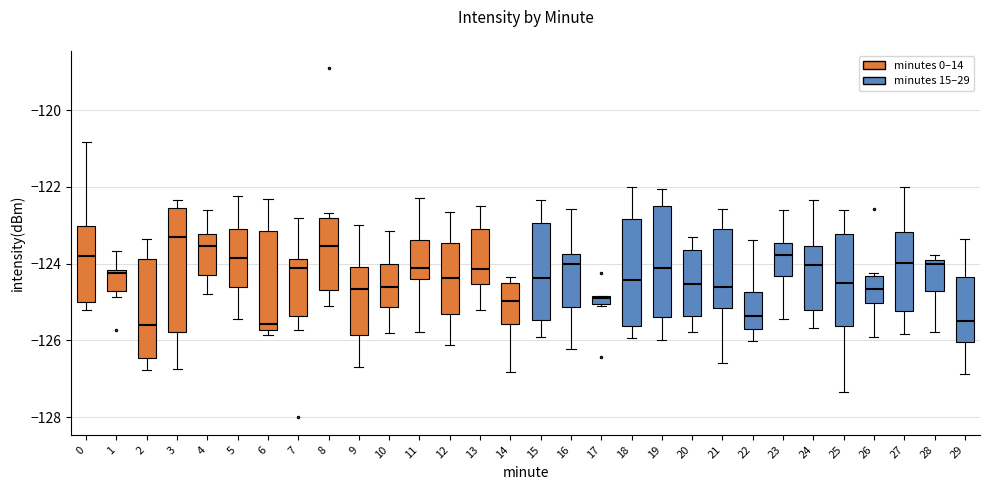

Which box is the tallest, from its lower edge to its upper edge?

3